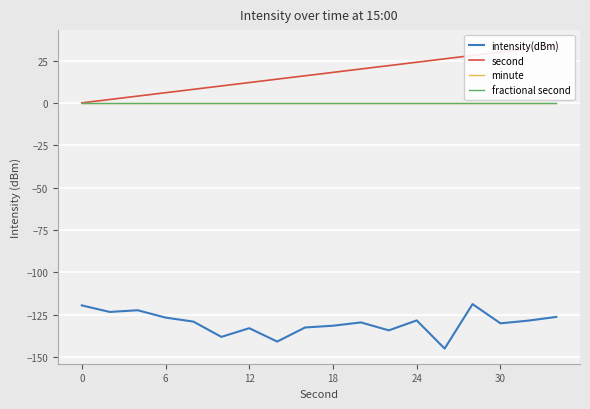

What are all the series names shown in the legend?

intensity(dBm), second, minute, fractional second